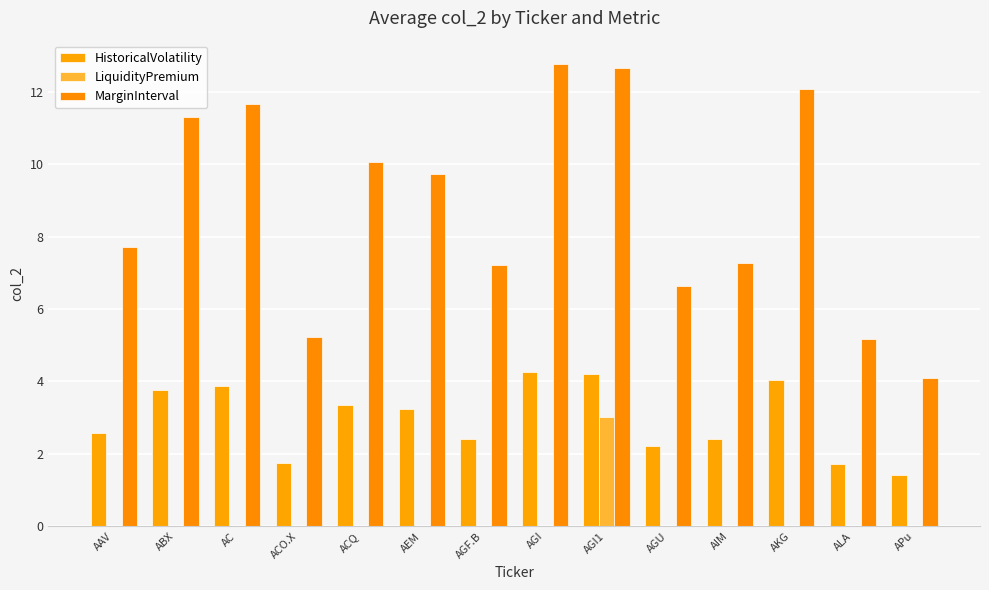

List the labels in order of MarginInterval value, largest first.

AGI, AGI1, AKG, AC, ABX, ACQ, AEM, AAV, AIM, AGF.B, AGU, ACO.X, ALA, APu